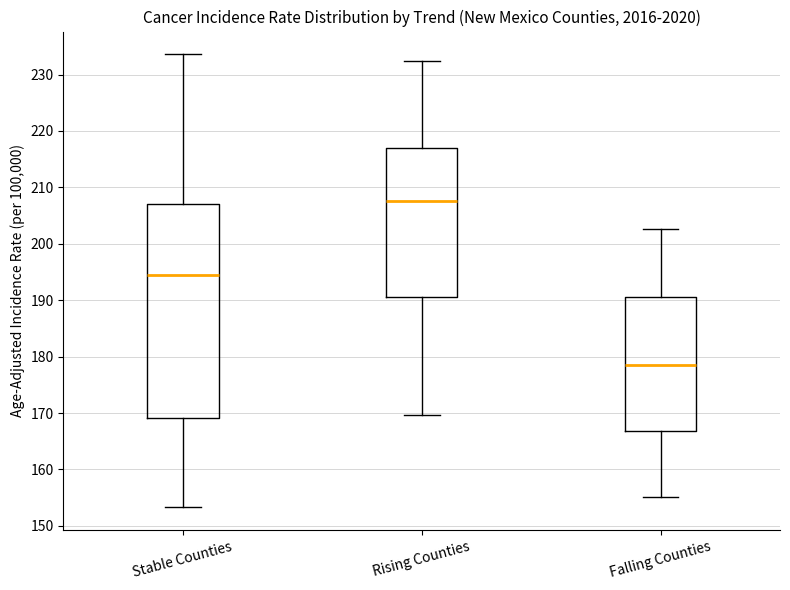

Reading left to right, transcribe this box plot: for each box, give where its median line is, the range the box spans, and where its two whiskers end, as read against the y-axis. The values are not printed on the chart, so give them approximately, as read against the axis.

Stable Counties: median 195, box 169 to 207, whiskers 153 to 234
Rising Counties: median 208, box 191 to 217, whiskers 170 to 232
Falling Counties: median 179, box 167 to 191, whiskers 155 to 203